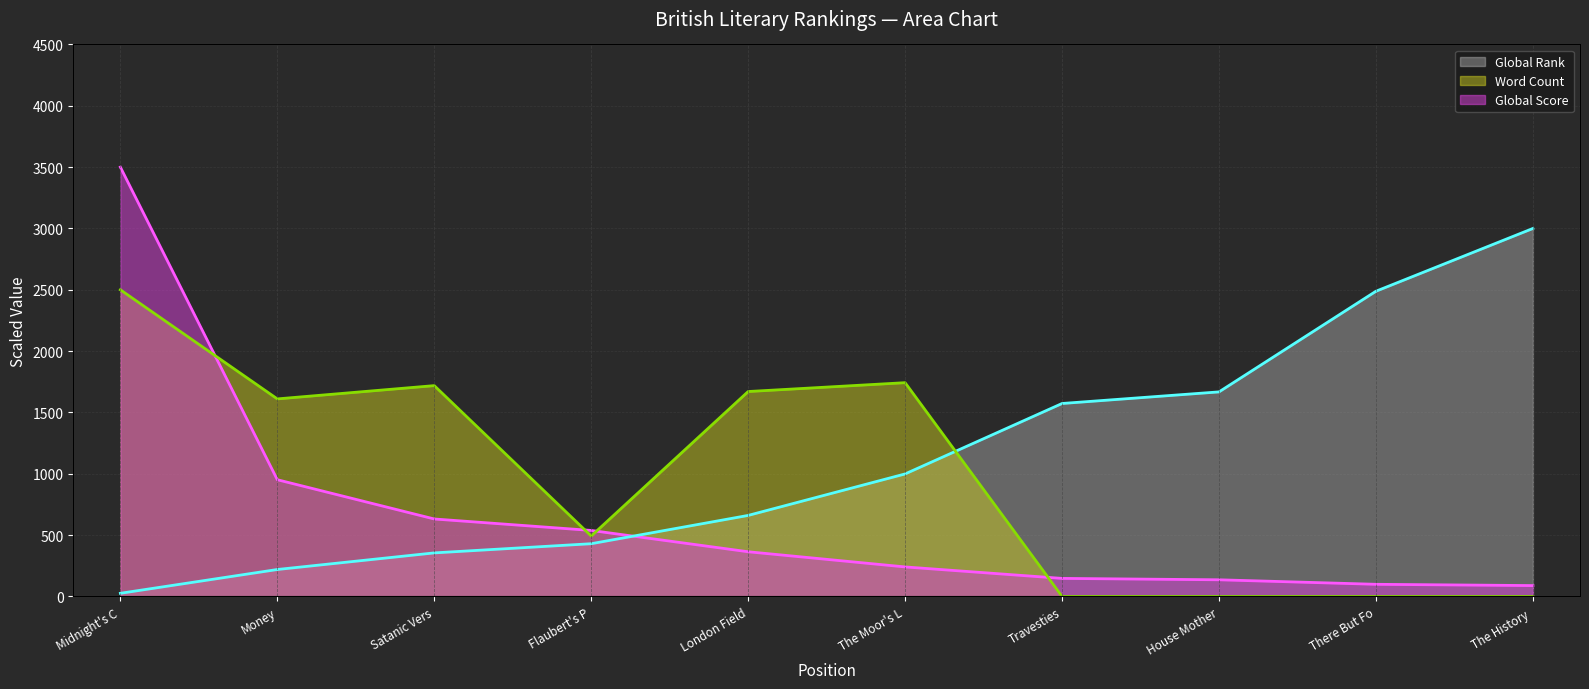

List the series in order of their overall mean, lowest first.

Global Score (line), Word Count (line), Global Rank (line)